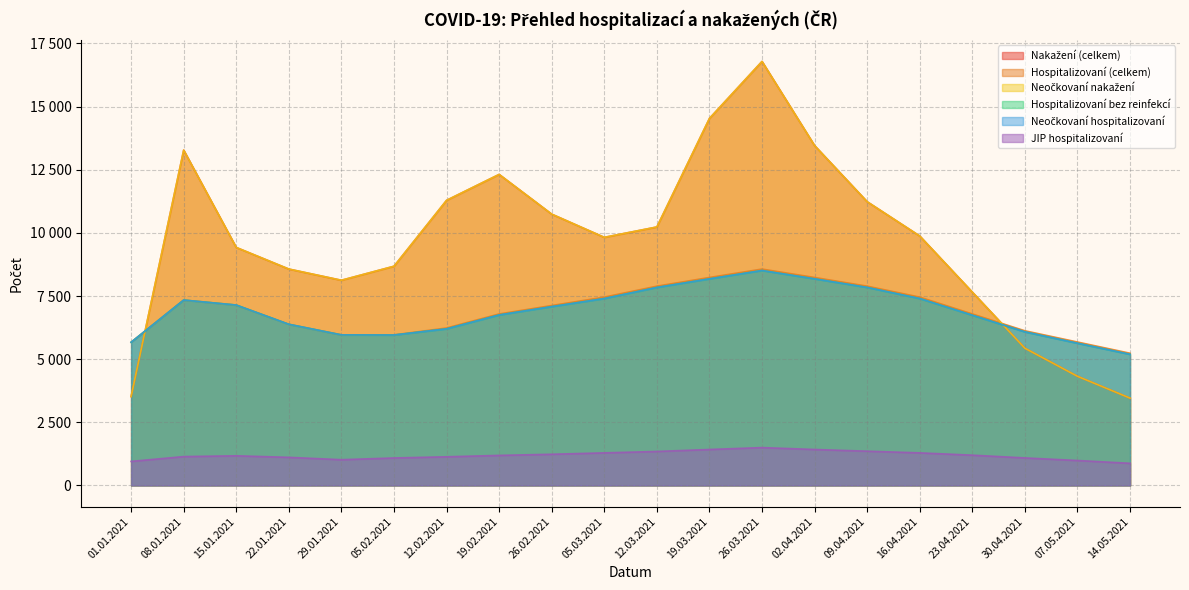

What is the value of the Hospitalizovaní bez reinfekcí point at the 1st from the left?

5669